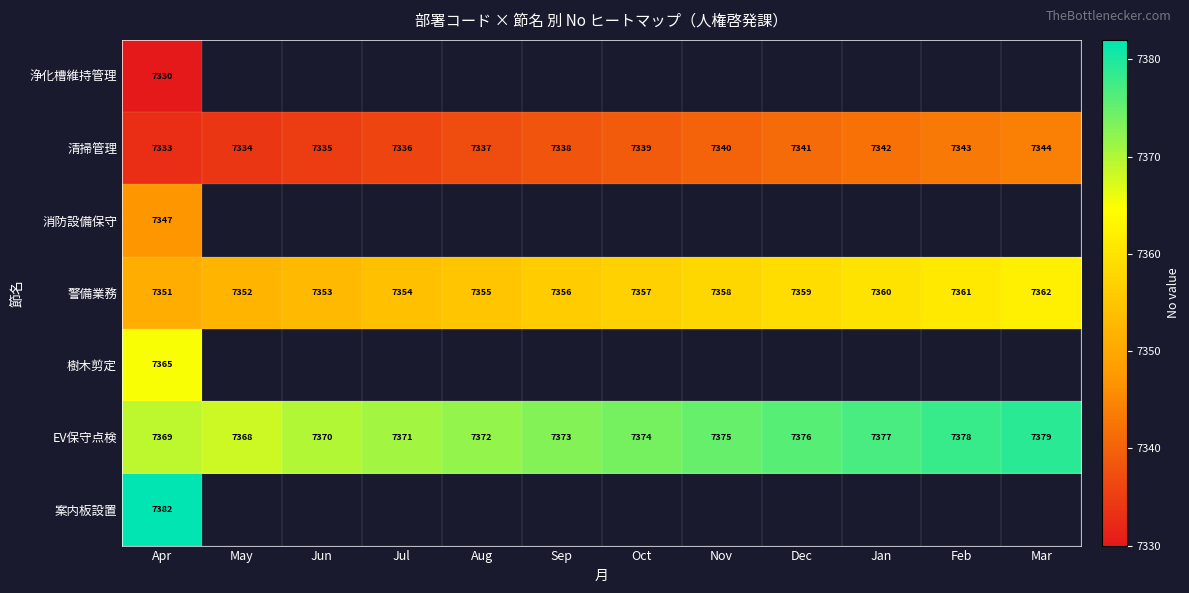

At which label does EV保守点検 reach its peak?

Mar